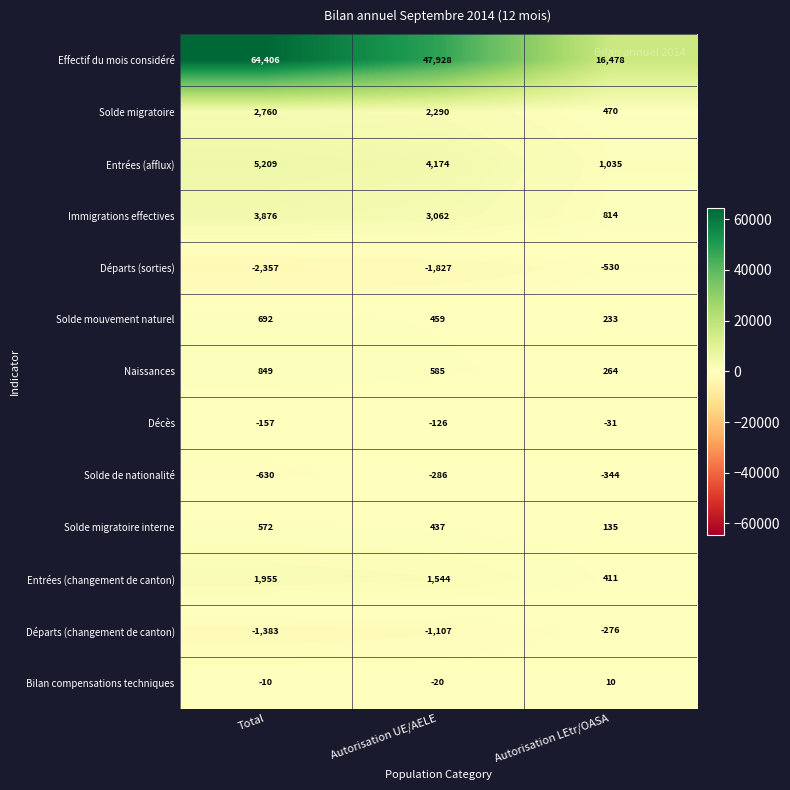

What is the maximum value shown in the chart?

64406